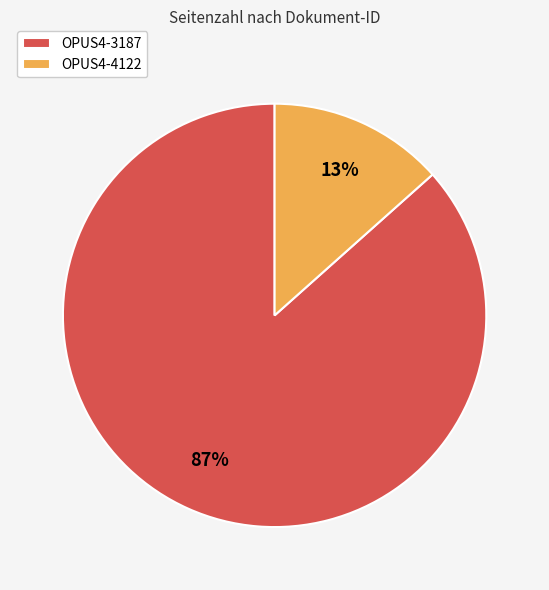

Between OPUS4-4122 and OPUS4-3187, which is larger?

OPUS4-3187